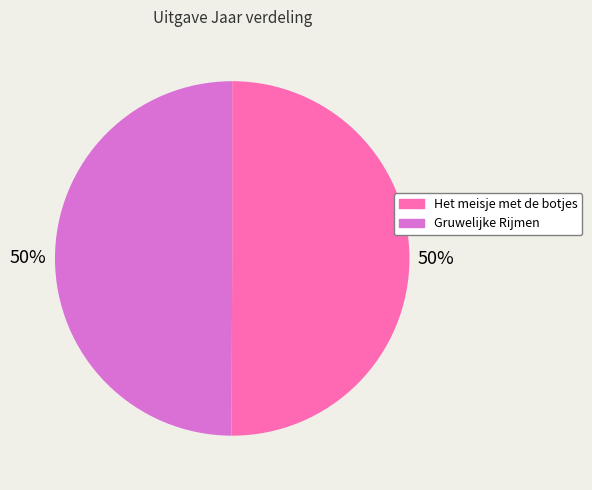

To the nearest percent, what percentage of the pie is Gruwelijke Rijmen?

50%